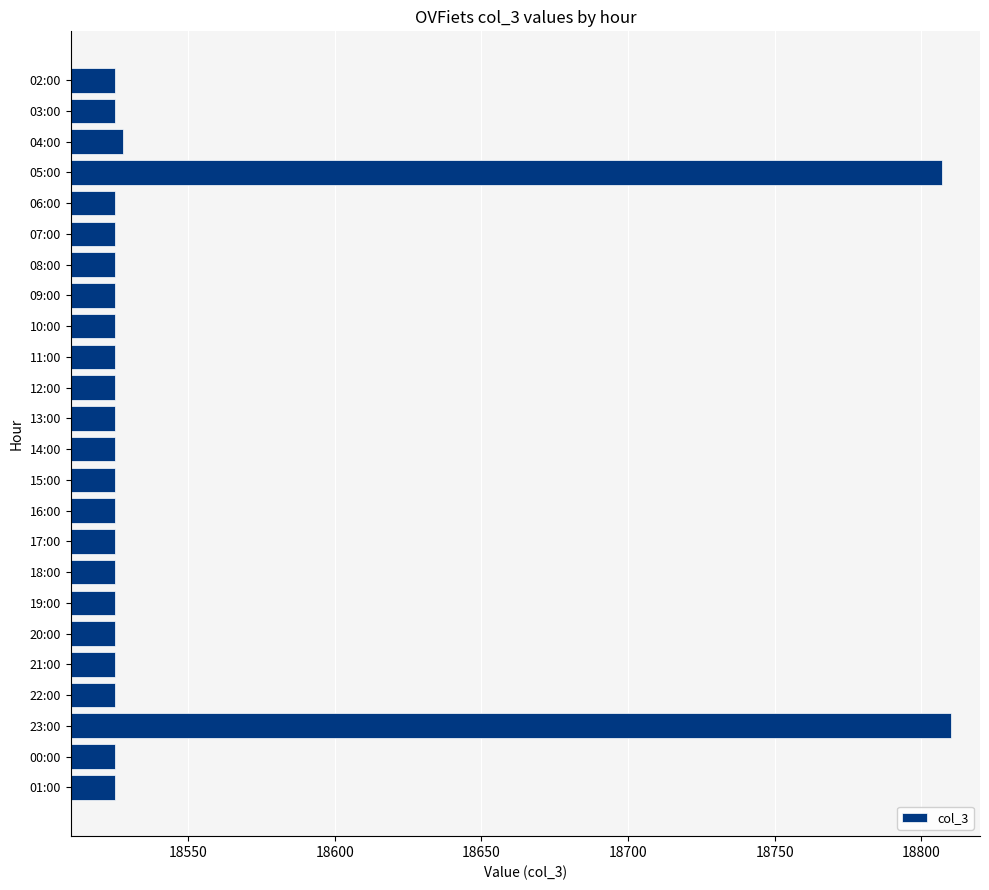

How many distinct data groups are displayed?

1